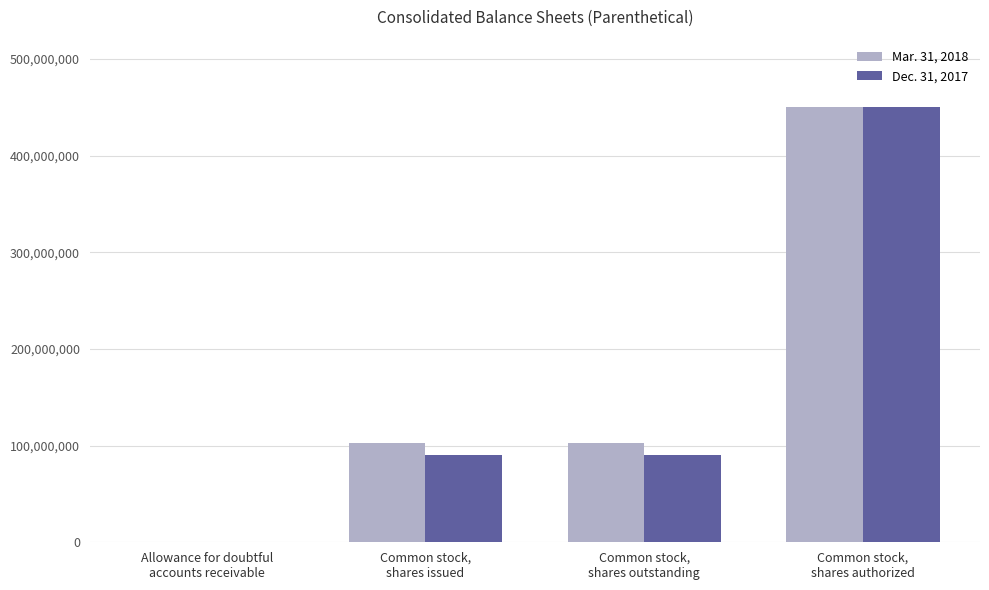

Reading right to left, list all the values displayed in this chart.

Mar. 31, 2018: 450000000	102274515	102274515	156216
Dec. 31, 2017: 450000000	90274515	90274515	152883